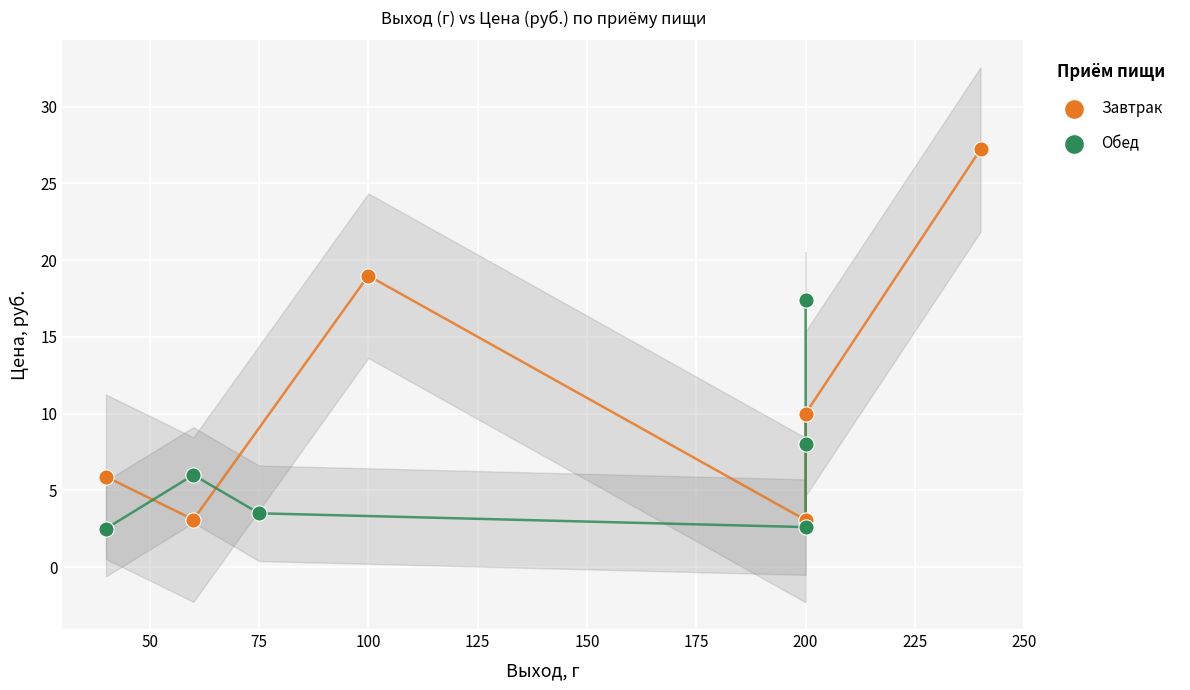

Which series reaches the minimum Y coordinate?

Обед